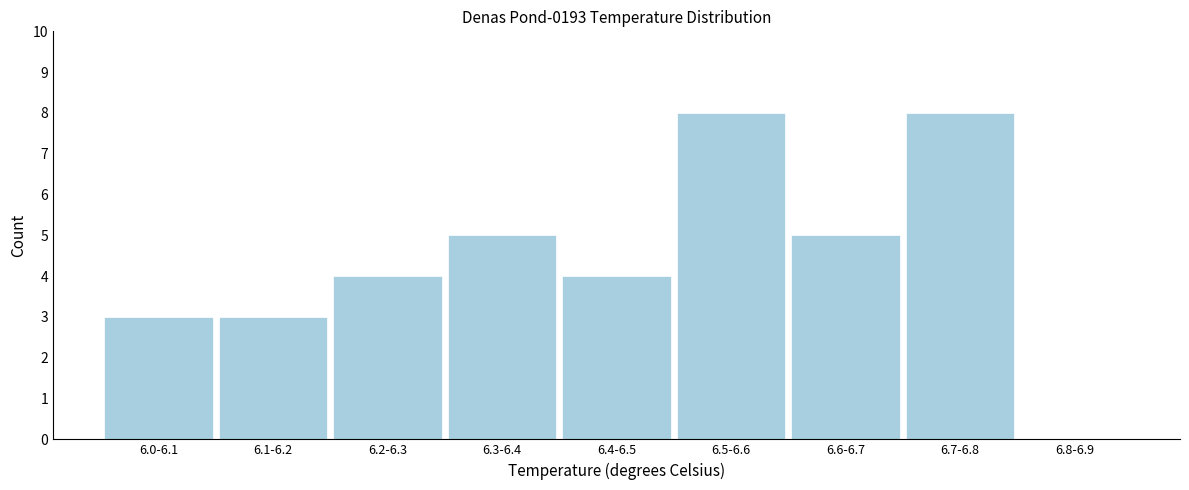

Reading right to left, transcribe all the data shown in this chart.

6.8-6.9=0	6.7-6.8=8	6.6-6.7=5	6.5-6.6=8	6.4-6.5=4	6.3-6.4=5	6.2-6.3=4	6.1-6.2=3	6.0-6.1=3